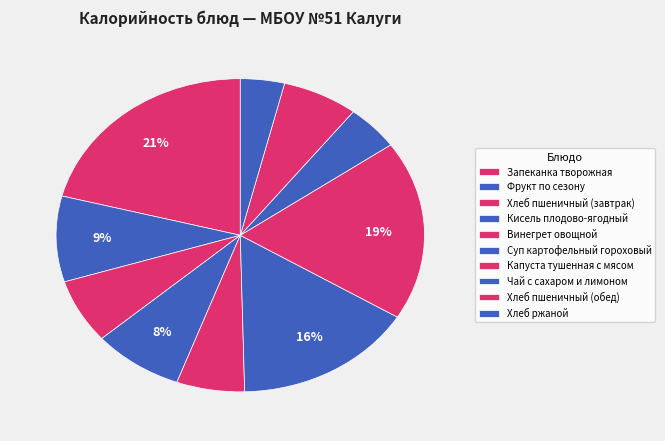

Count the number of slices in the pie.

10